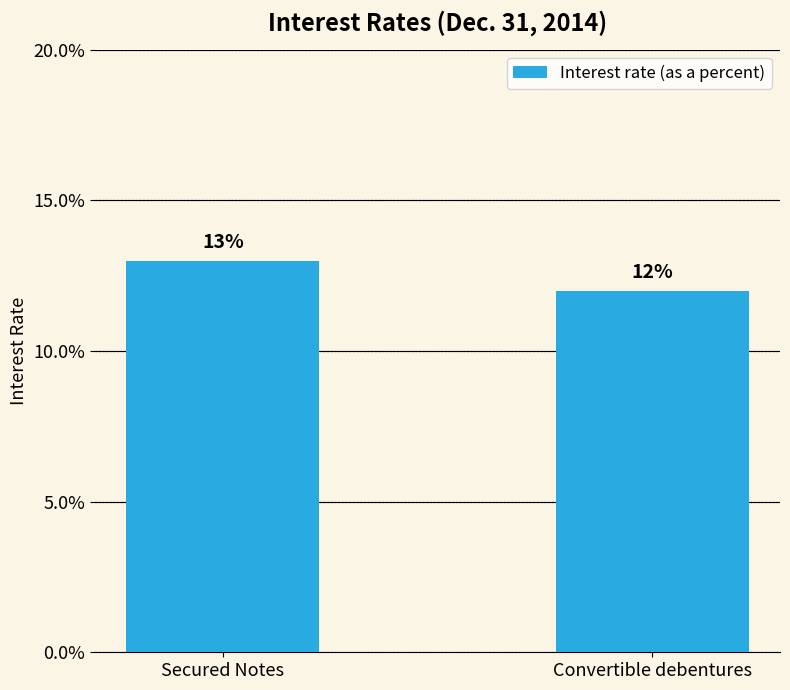

The value at Convertible debentures is 0.1. True or false?

True